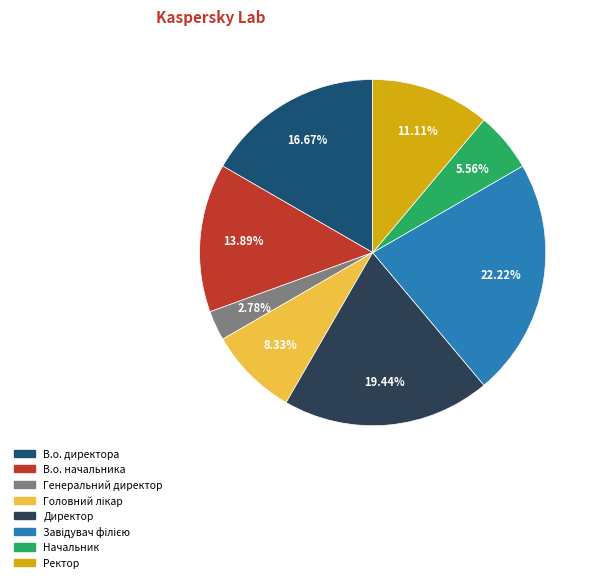

Is it true that Генеральний директор is 15% of the pie?

False